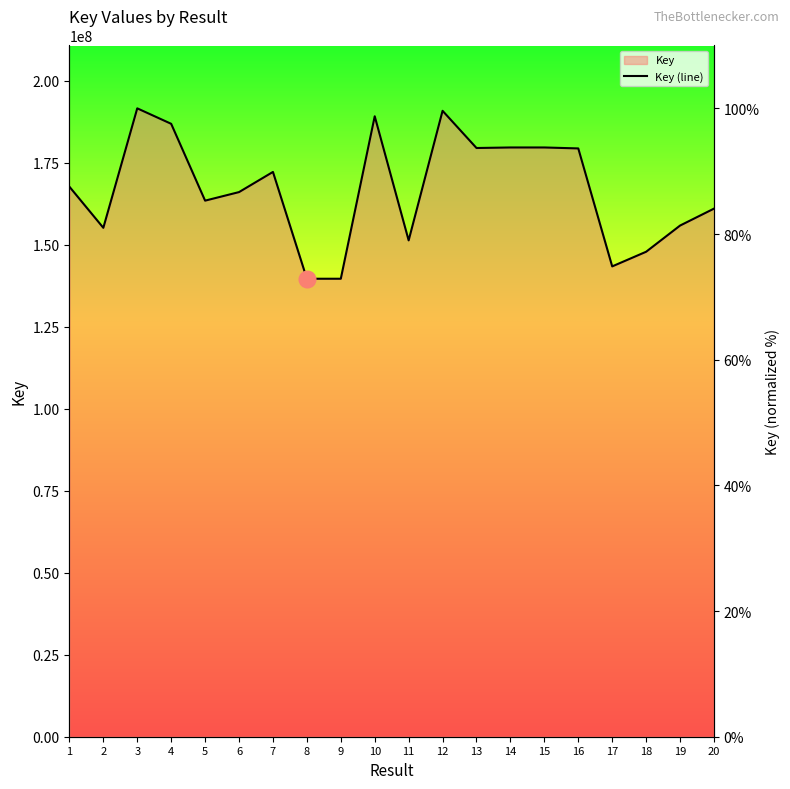

List the labels in order of value, smallest first.

8, 9, 17, 18, 11, 2, 19, 20, 5, 6, 1, 7, 16, 13, 14, 15, 4, 10, 12, 3